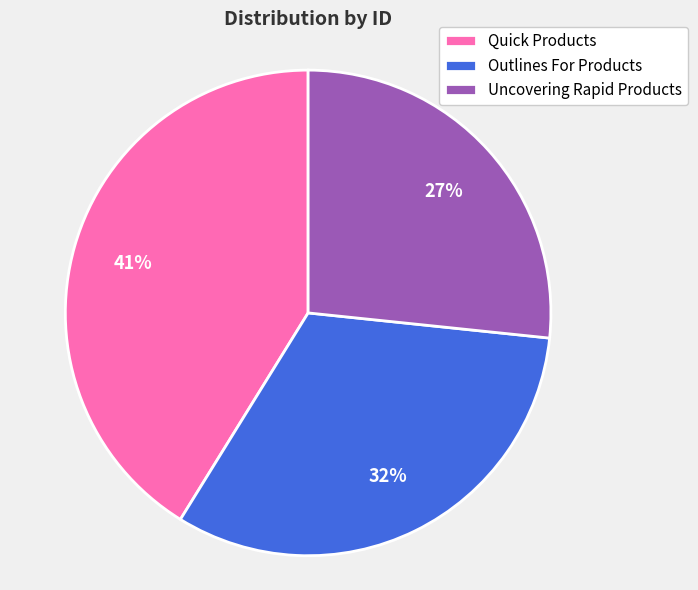

To the nearest percent, what portion does Uncovering Rapid Products represent?

27%